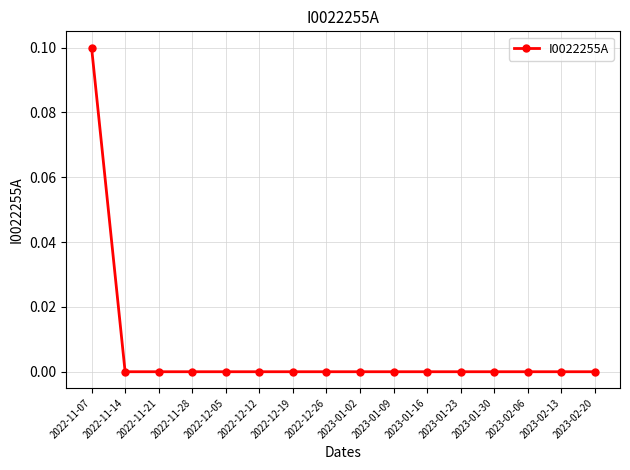

What is the difference between the maximum and minimum values?

0.1